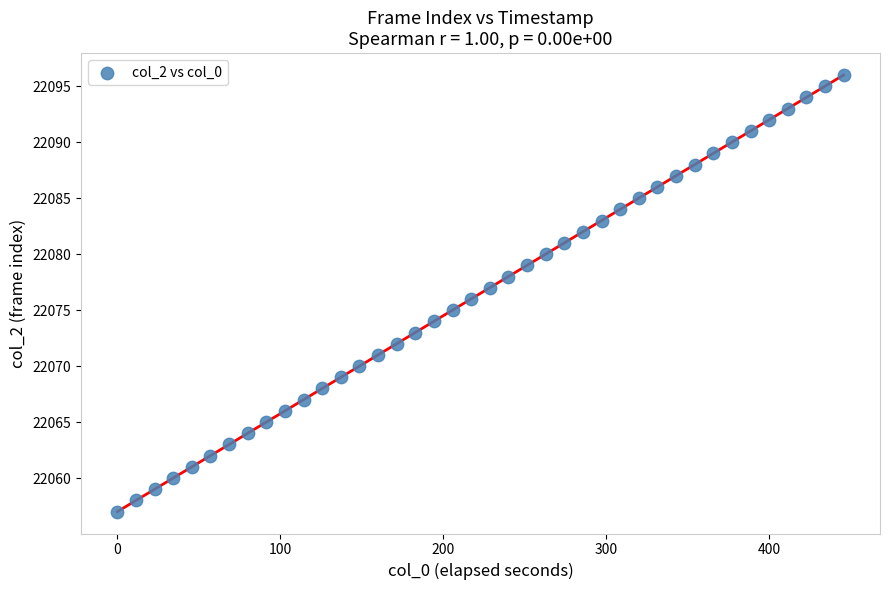

What is the range of Y values (max minus min)?

39